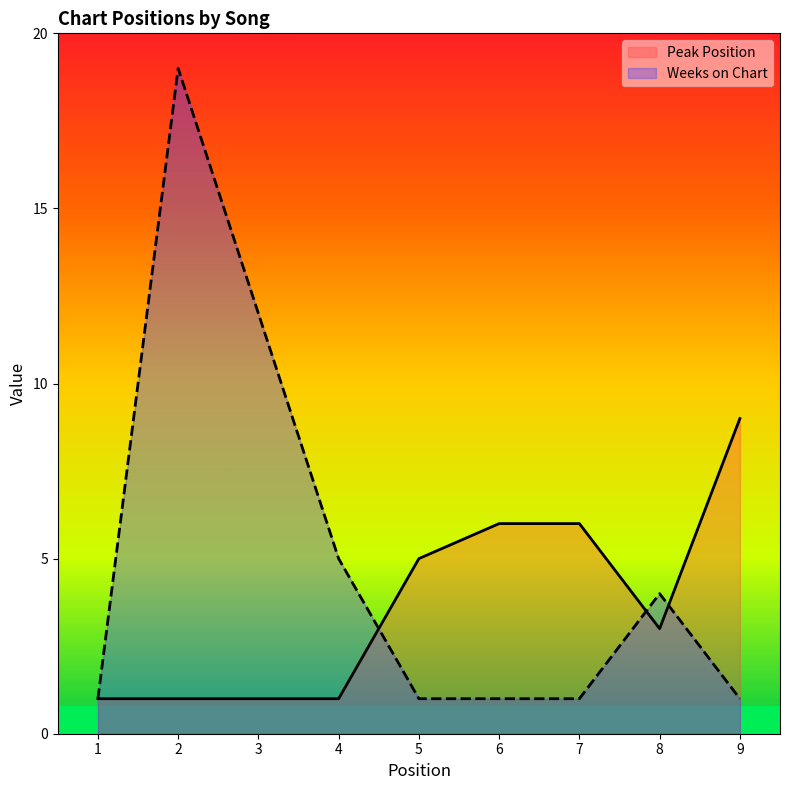

What is the value of the Weeks on Chart point at the 9th from the left?

1